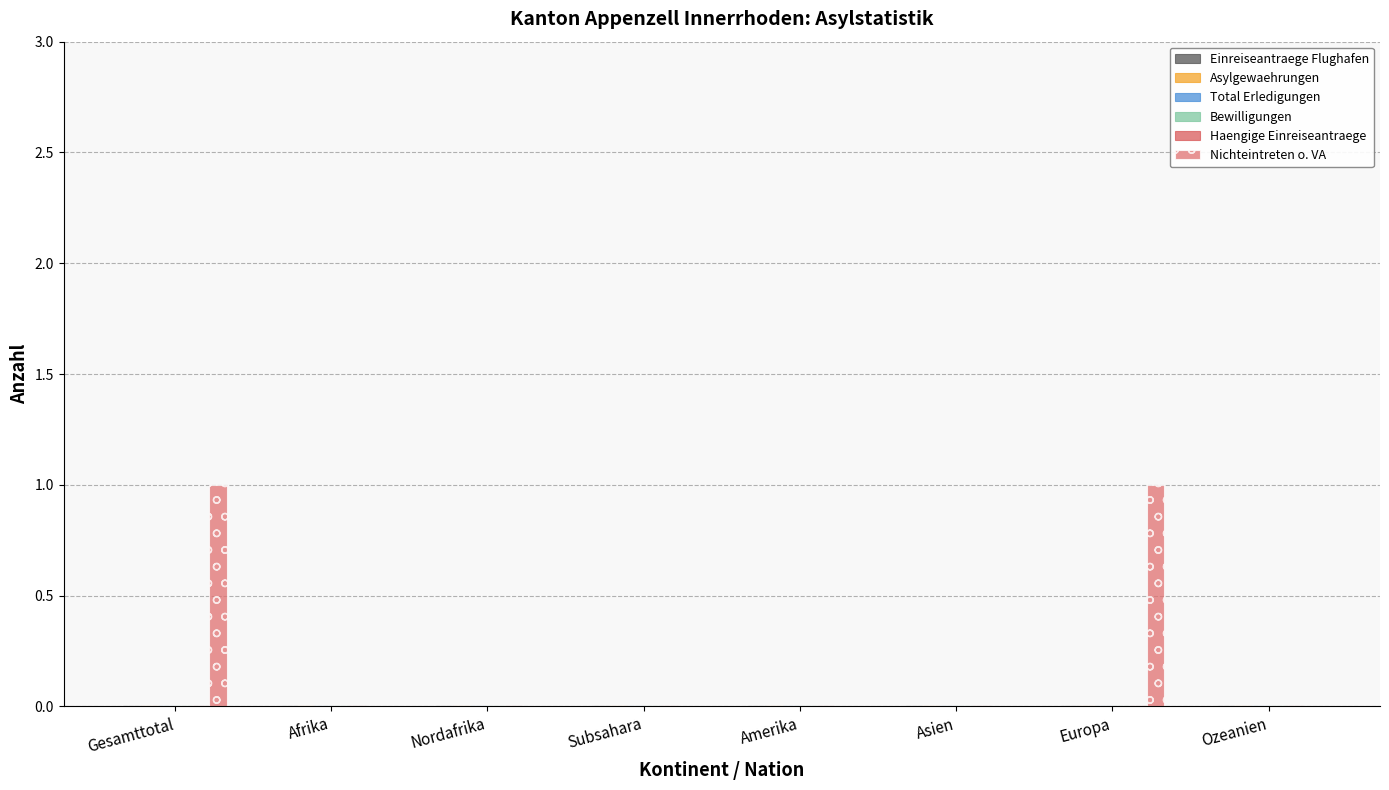

Are the bars horizontal?

No